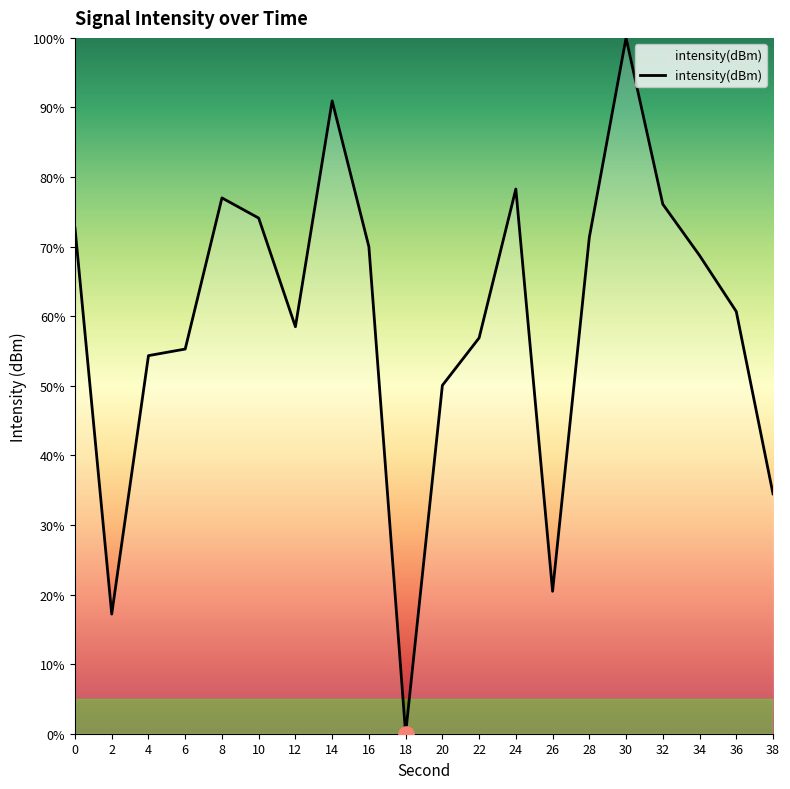

Between 30 and 32, which is larger?

30